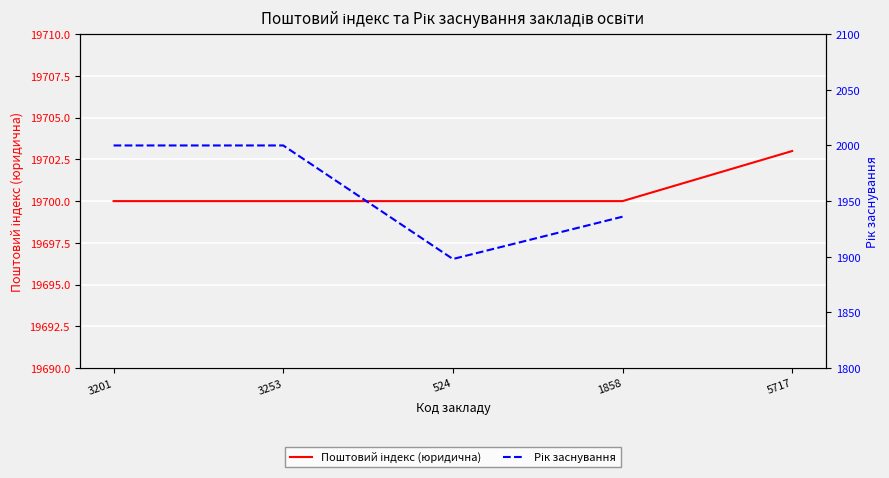

What value does the Рік заснування series have at 524?

1898.0